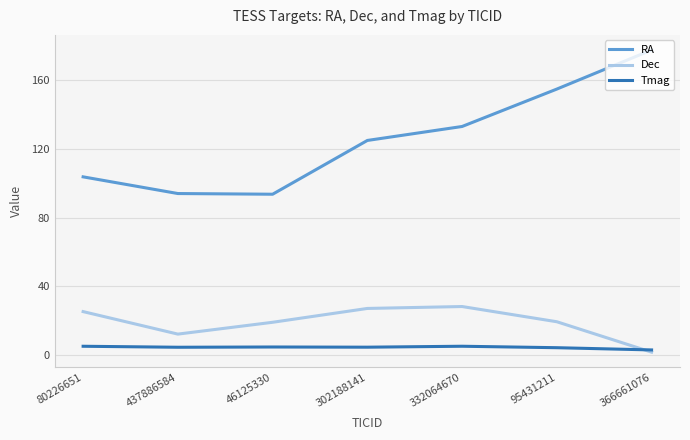

The Dec series shows 25.4 at 80226651. True or false?

True